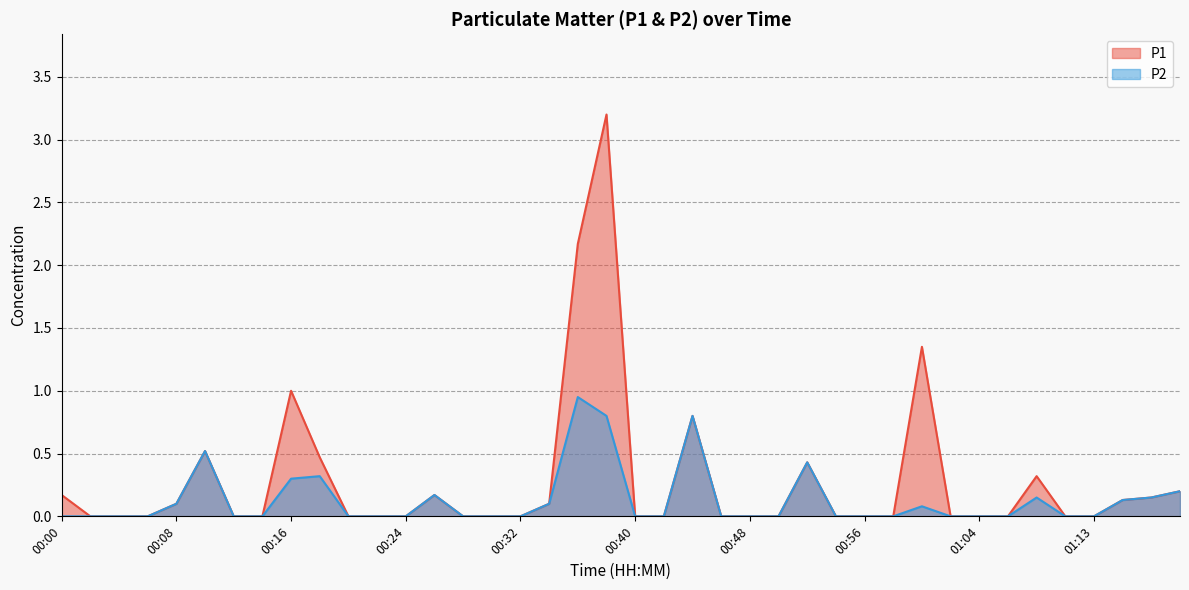

How many positive values does the P1 series have?

16